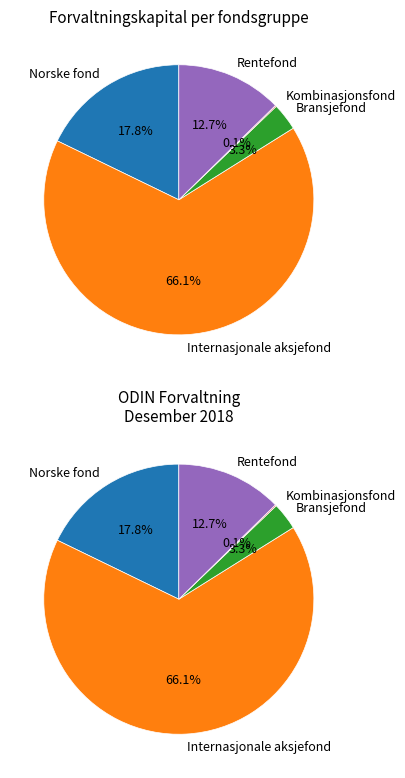

How many segments does this pie chart have?

5